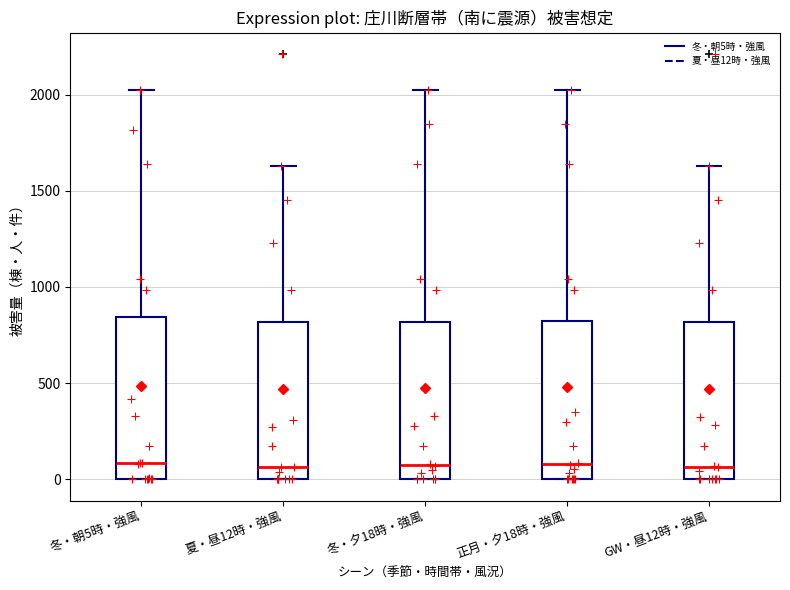

Where is the lower edge of the box for 冬・朝5時・強風 on the y-axis? The values are not printed on the chart, so give them approximately, as read against the axis.

0